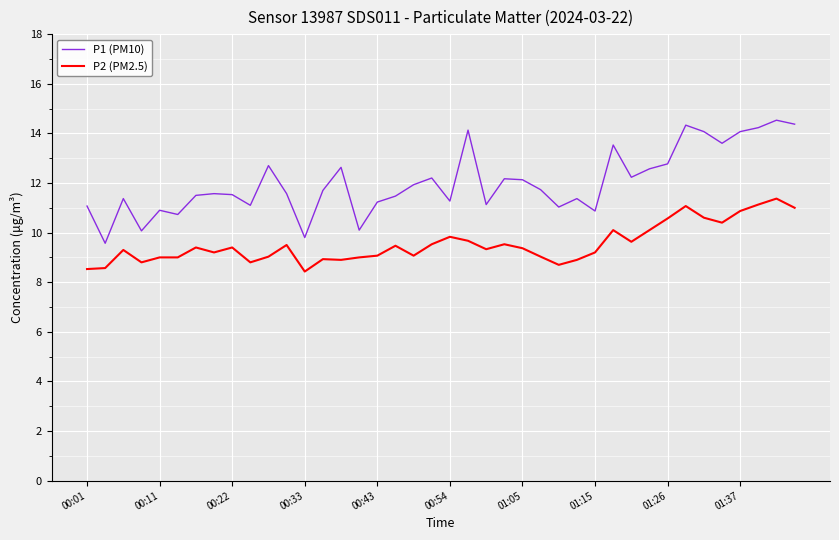

True or false: P1 (PM10) and P2 (PM2.5) cross at least once.

False